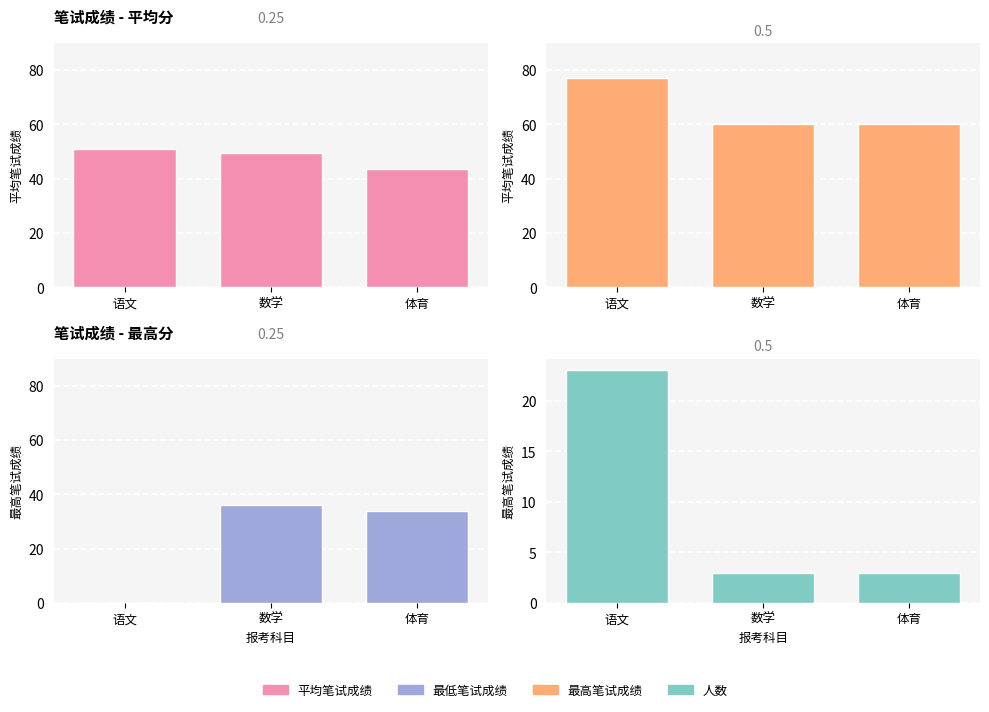

Reading left to right, list all the values displayed in this chart.

平均笔试成绩: 语文=51.0	数学=49.3	体育=43.7
最高笔试成绩: 语文=77.0	数学=60.0	体育=60.0
最低笔试成绩: 语文=0.0	数学=36.0	体育=34.0
人数: 语文=23.0	数学=3.0	体育=3.0